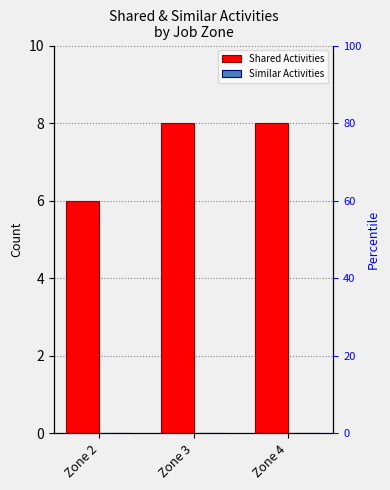

Between Zone 3 and Zone 4, which series saw the biggest shift?

Shared Activities